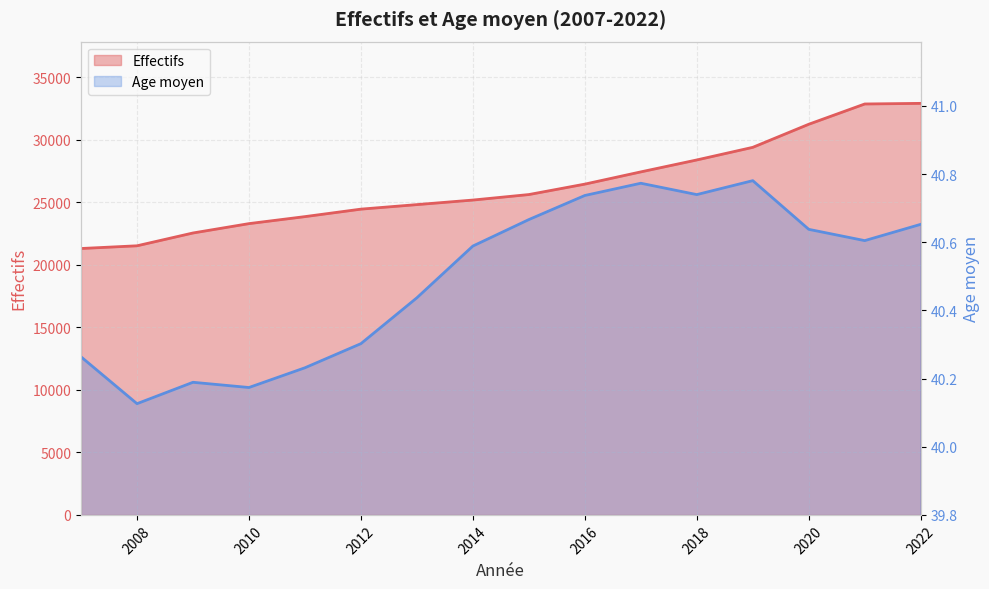

Rank the categories by Age moyen value from highest to lowest.

2019, 2017, 2018, 2016, 2015, 2022, 2020, 2021, 2014, 2013, 2012, 2007, 2011, 2009, 2010, 2008